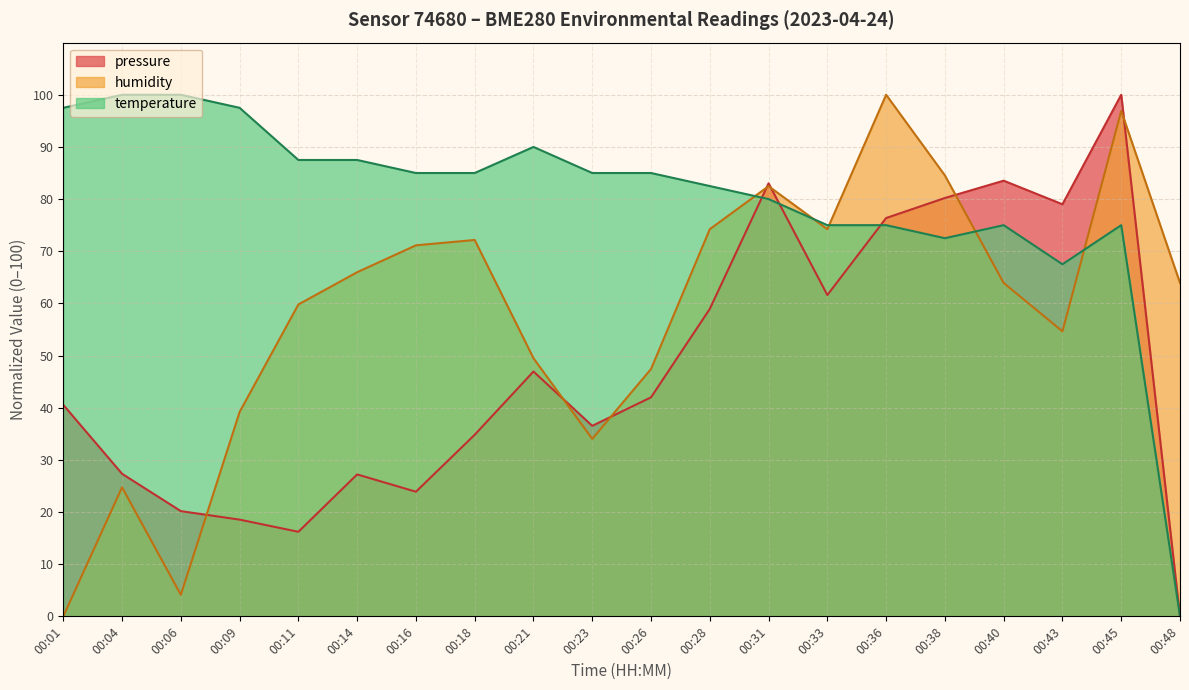

How many interior local valleys does the humidity series have?

4